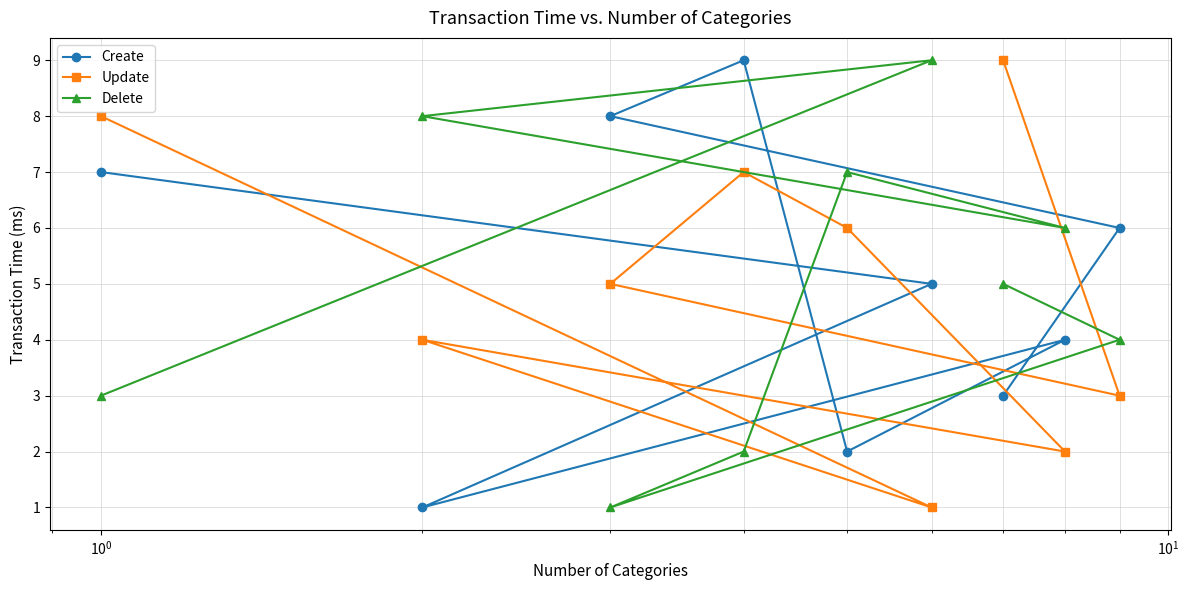

What is the difference between the second highest and second lowest values in the Delete series?

6